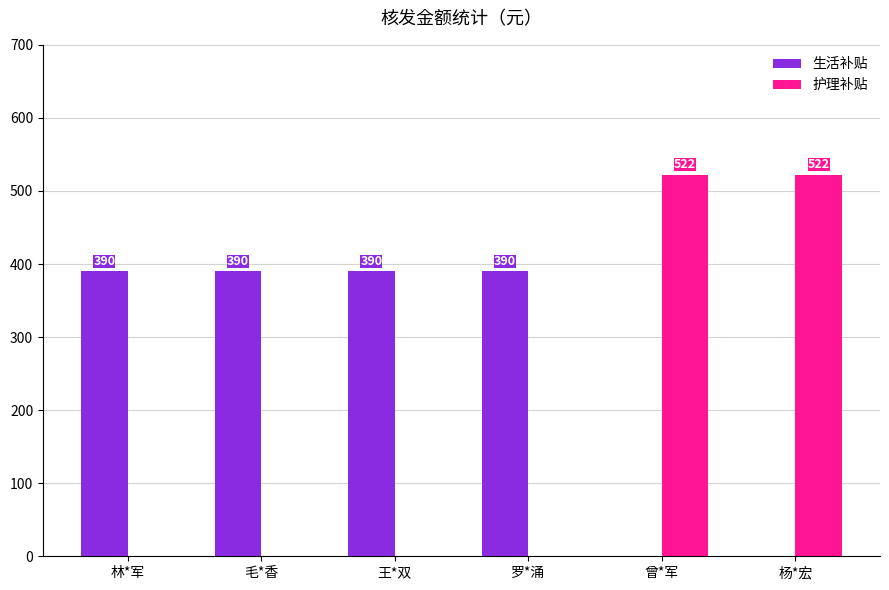

What is the sum of the 生活补贴 values at 罗*涌 and 林*军?

780